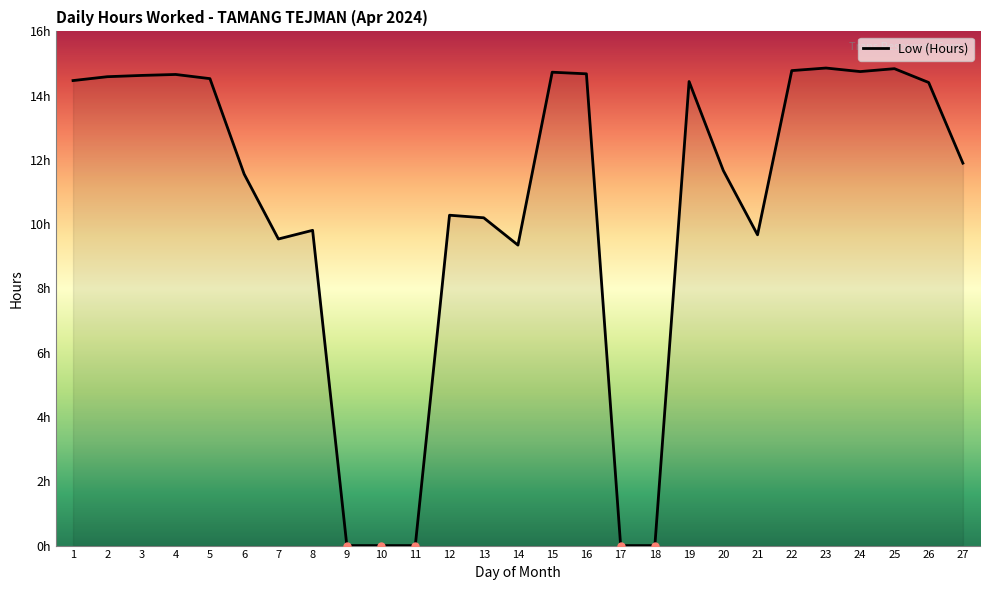

What is the value of the 25th point from the left?

14.8